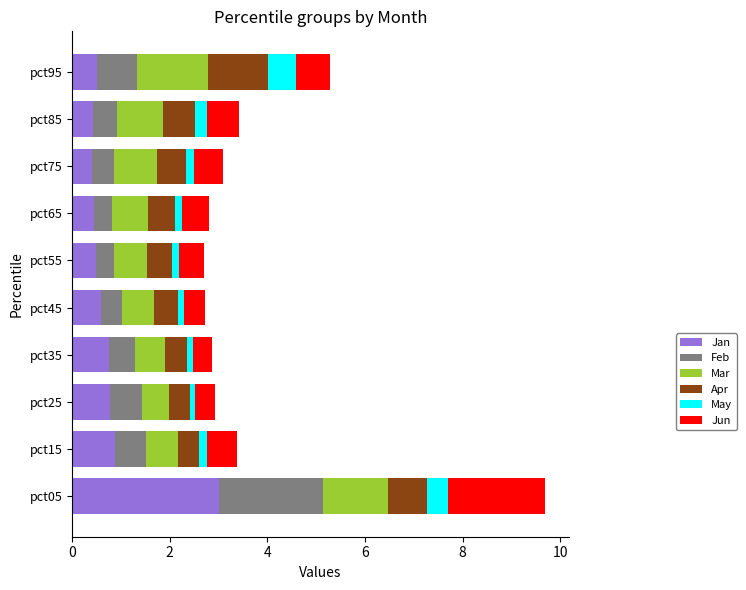

What is the average value of the Jan series?

0.8